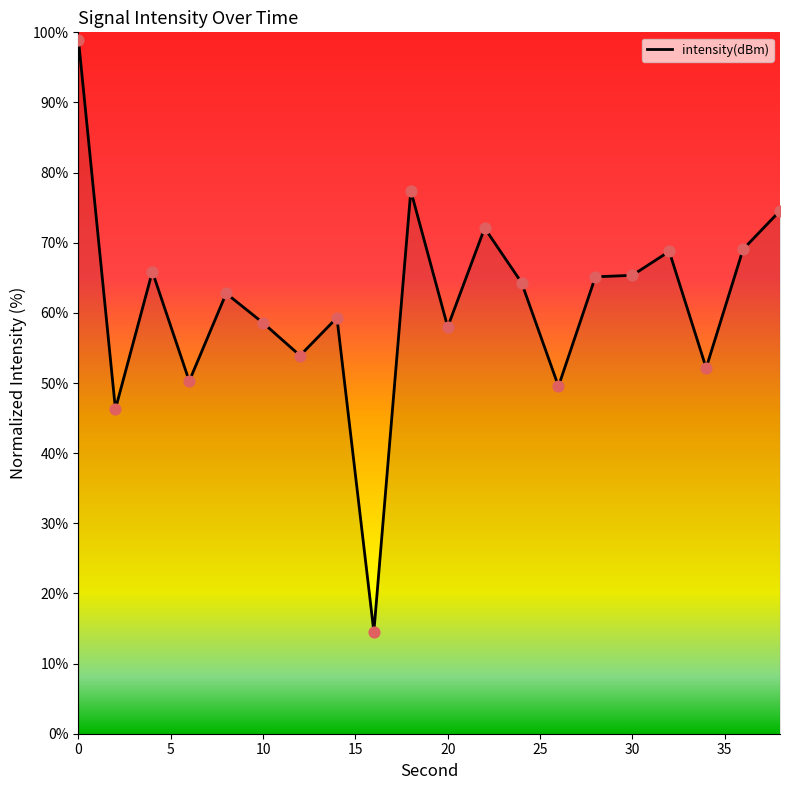

What is the maximum value shown in the chart?

98.9